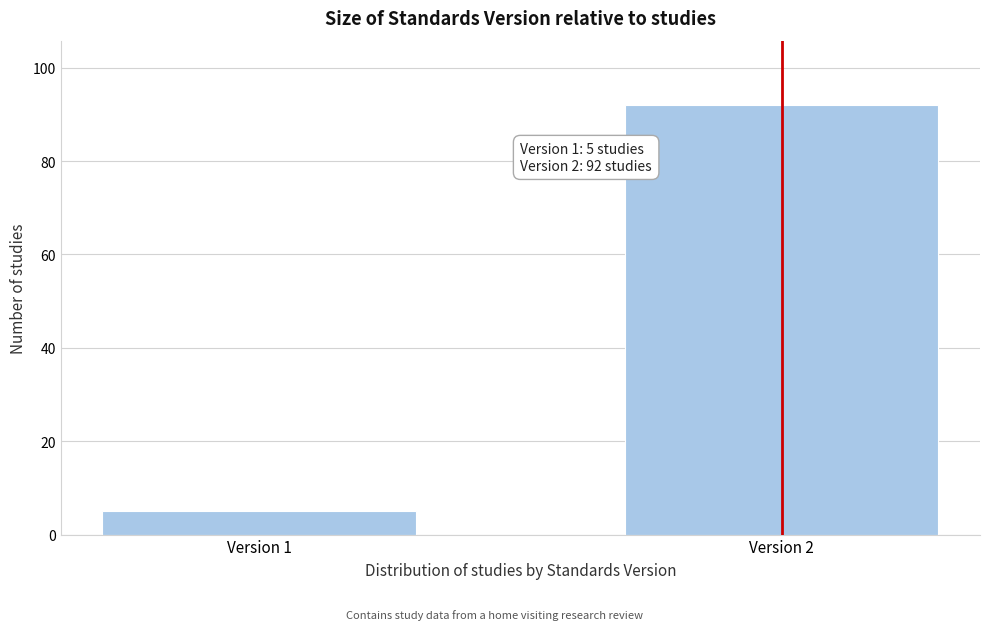

Reading right to left, list all the values displayed in this chart.

Version 2=92	Version 1=5